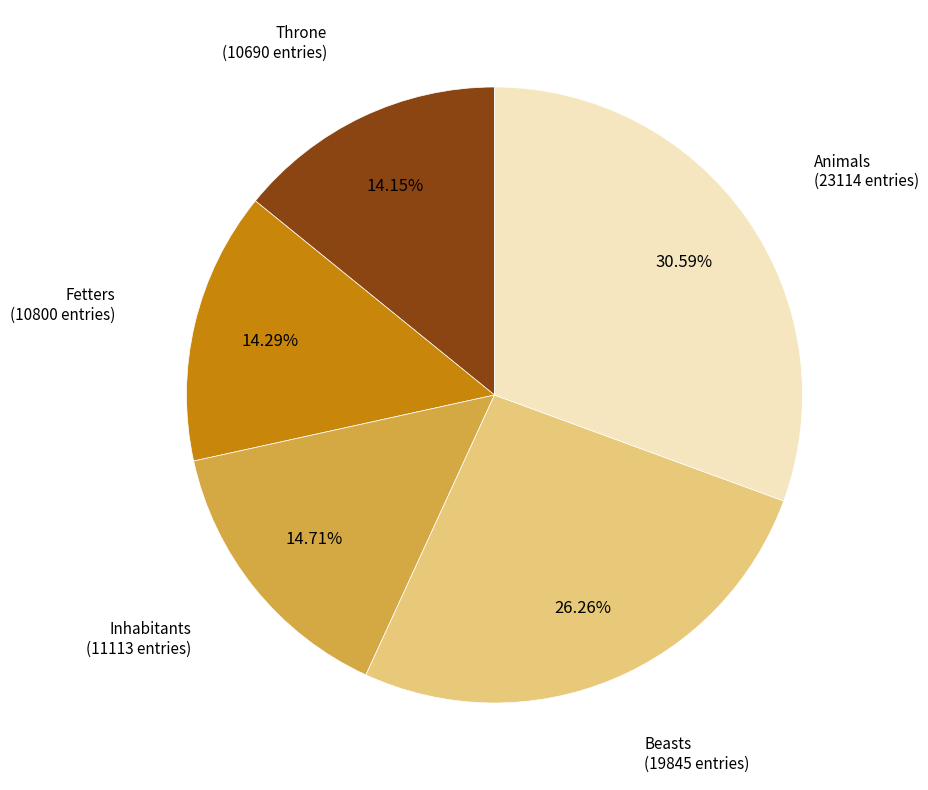

Is there a majority slice in this chart?

No